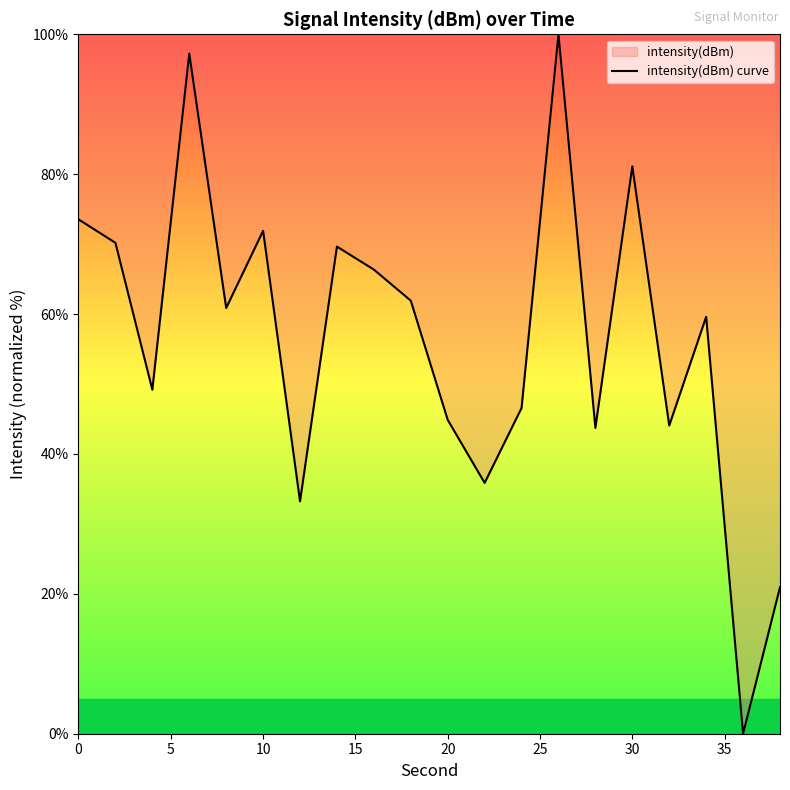

What is the difference between the maximum and minimum values?

100.0